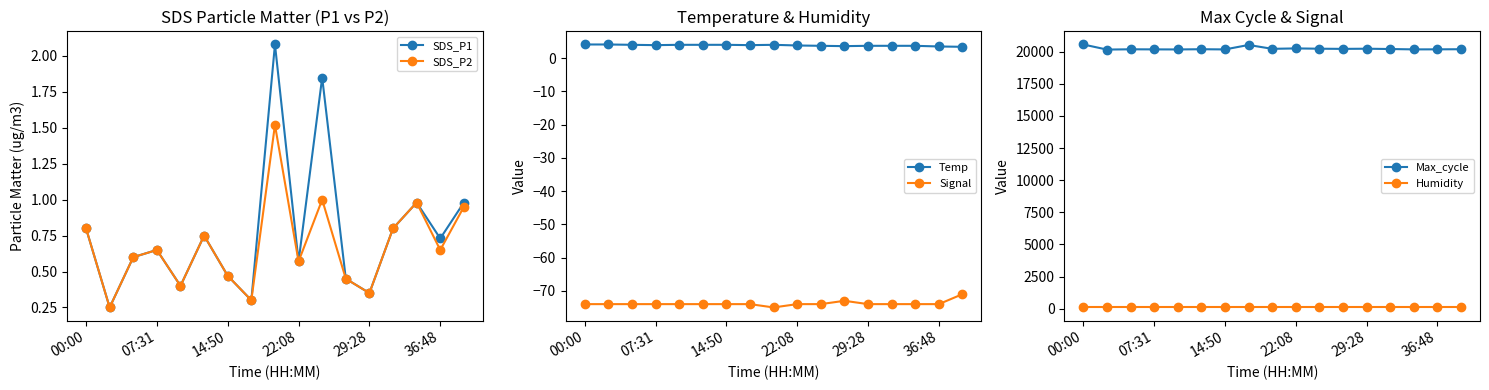

True or false: Max_cycle and Humidity intersect in this chart.

False